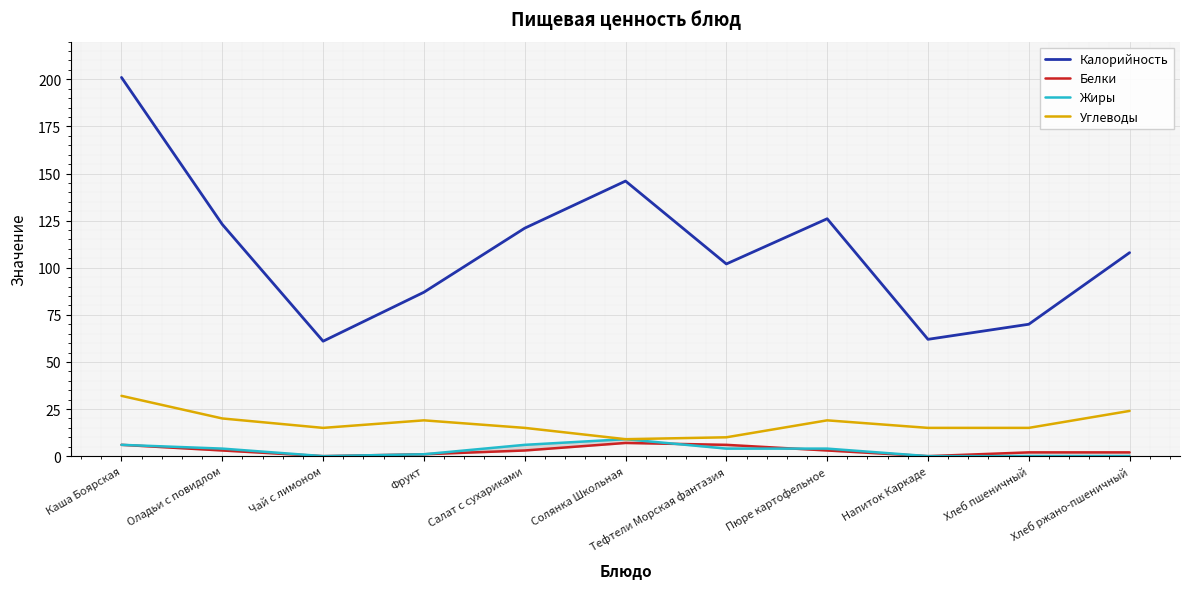

What is the total value across all series at Тефтели Морская фантазия?

122